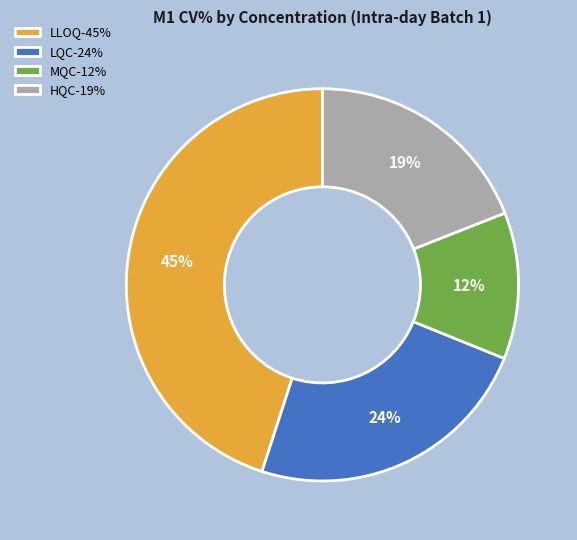

Is the sum of HQC-19% and LQC-24% greater than half?

No